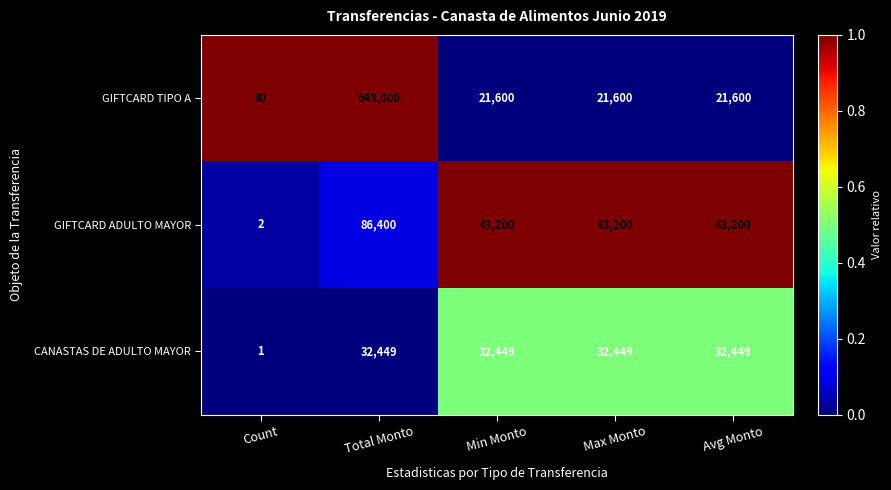

Reading right to left, list all the values displayed in this chart.

GIFTCARD TIPO A: Avg Monto=21600	Max Monto=21600	Min Monto=21600	Total Monto=648000	Count=30
GIFTCARD ADULTO MAYOR: Avg Monto=43200	Max Monto=43200	Min Monto=43200	Total Monto=86400	Count=2
CANASTAS DE ADULTO MAYOR: Avg Monto=32449	Max Monto=32449	Min Monto=32449	Total Monto=32449	Count=1